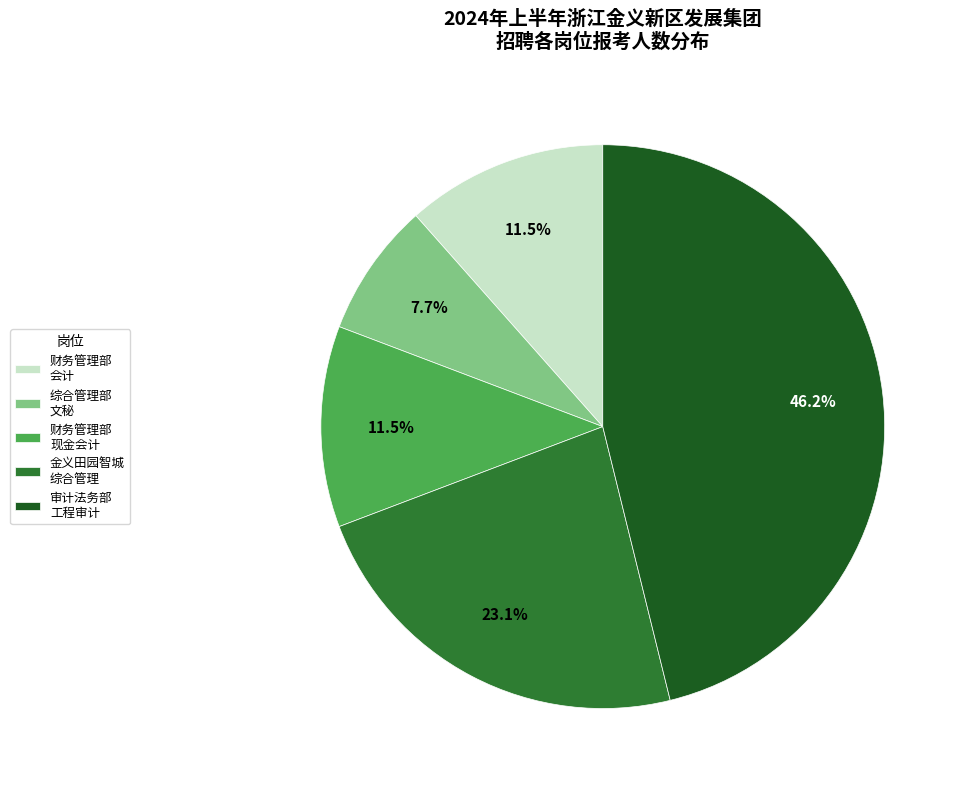

Which category has the biggest portion of the pie?

审计法务部 工程审计